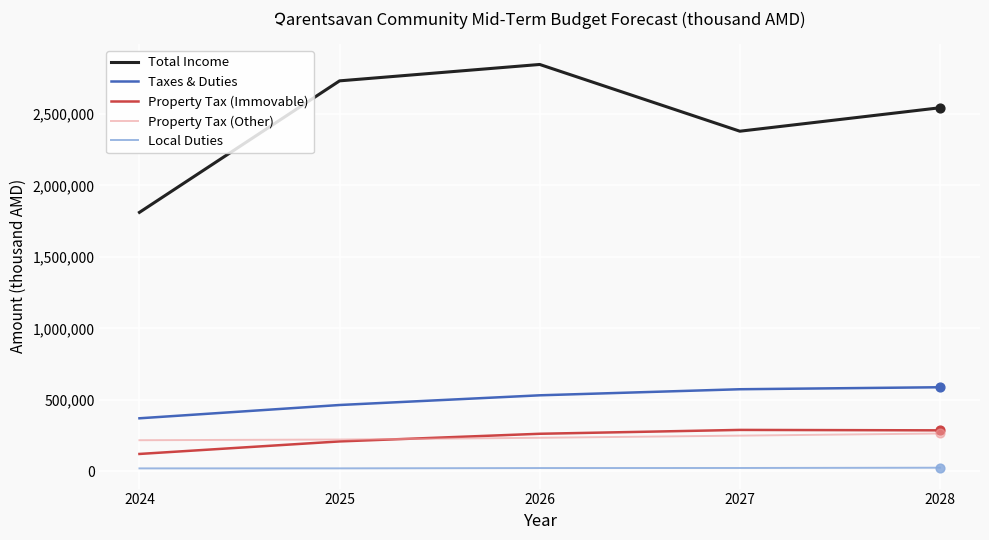

Which series has the largest range (max minus min)?

Total Income